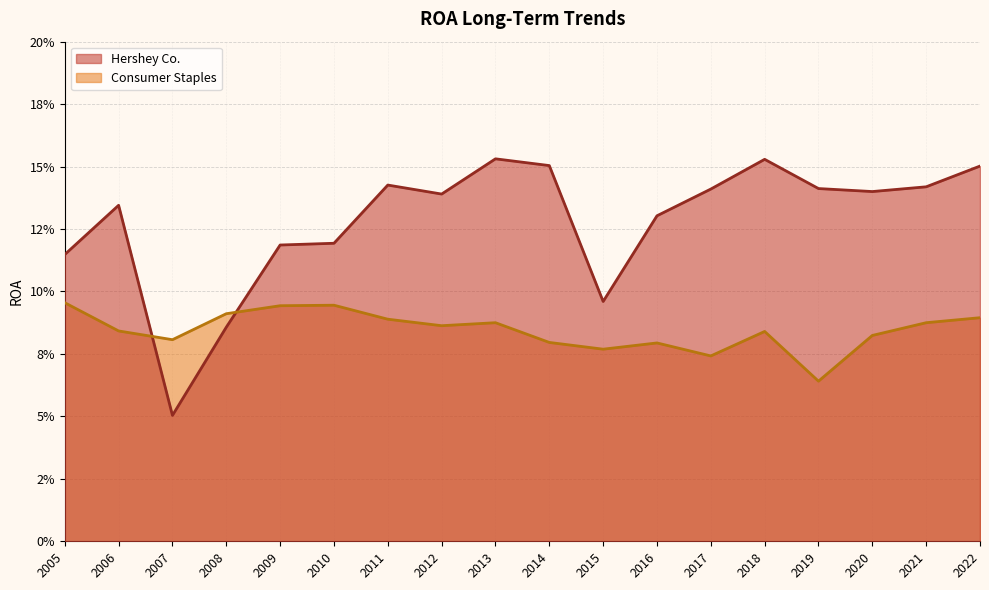

What is the value of the Hershey Co. point at the 15th from the left?

0.1